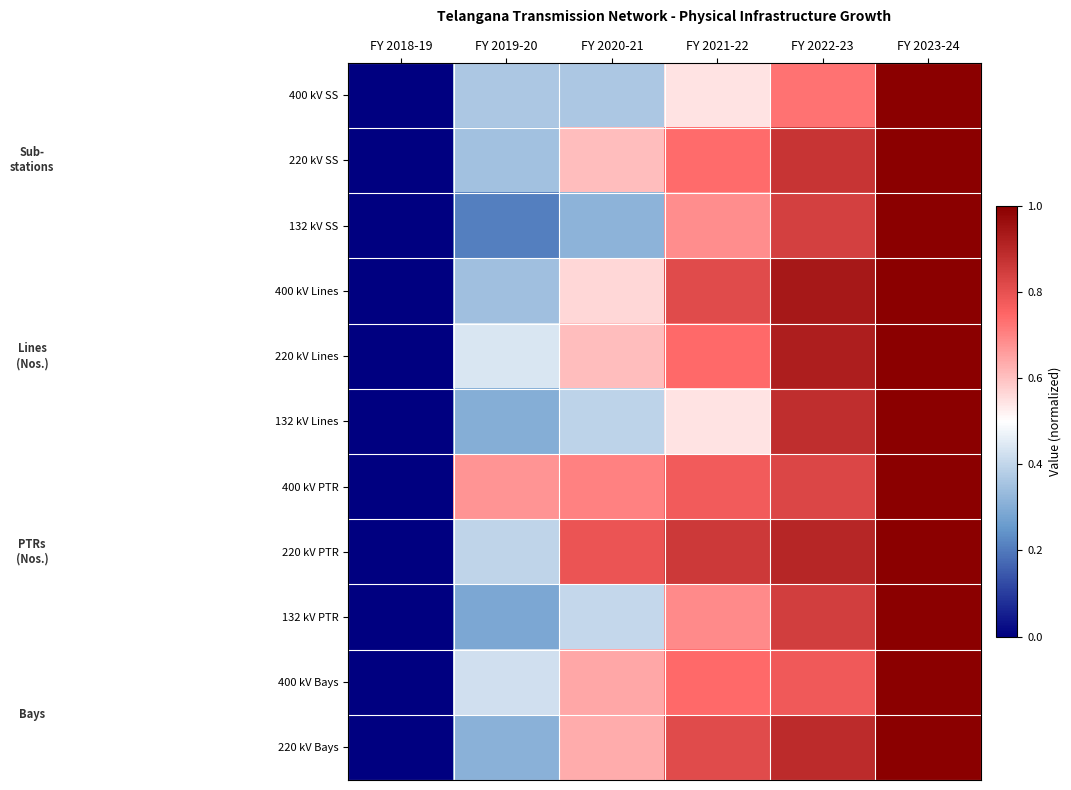

Which series has the largest total across all categories?

400 kV PTR